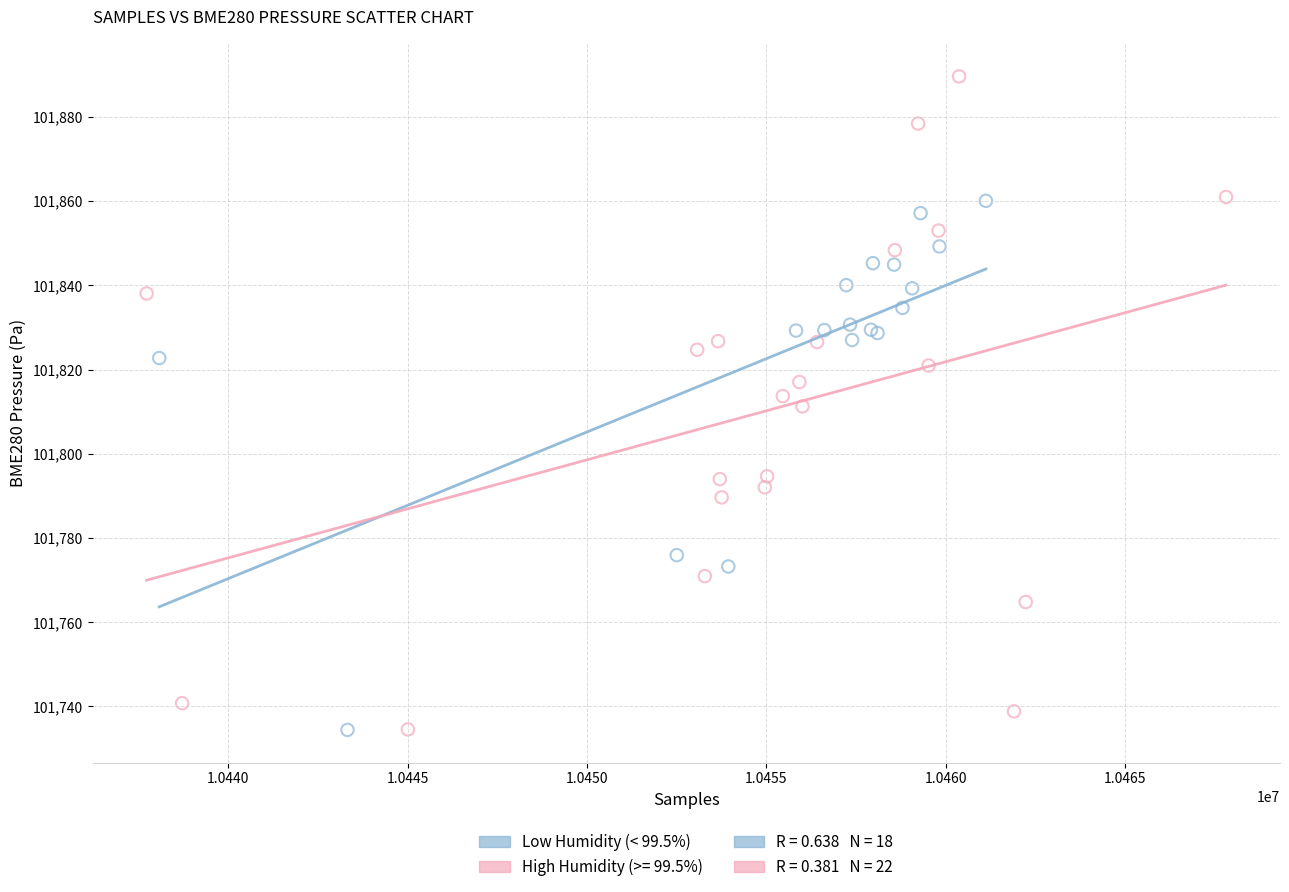

Which series has the widest spread of Y values?

High Humidity (>= 99.5%)